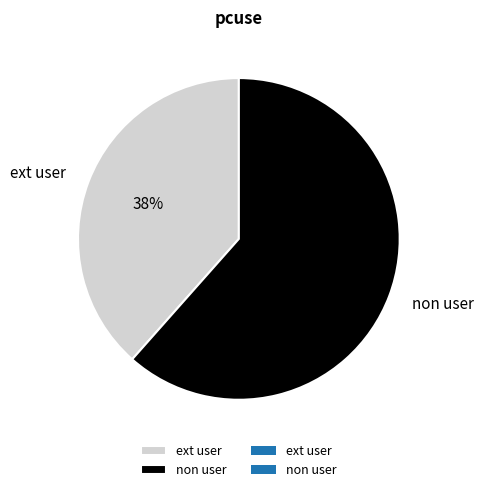

To the nearest percent, what is the average slice percentage?

50%